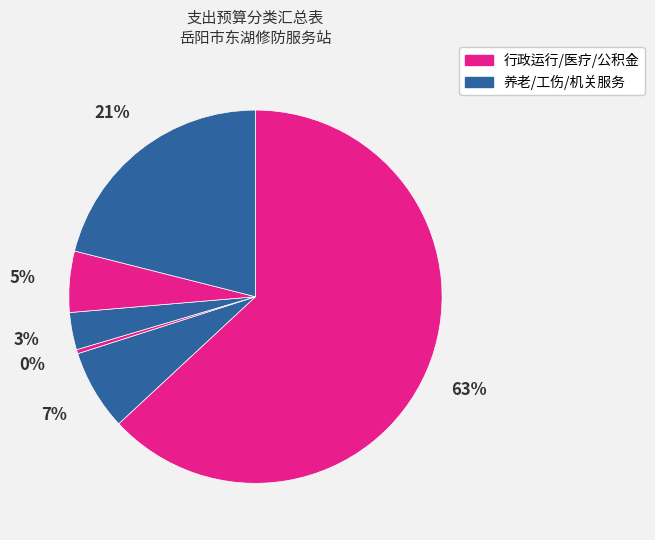

How many slices are in this pie chart?

6